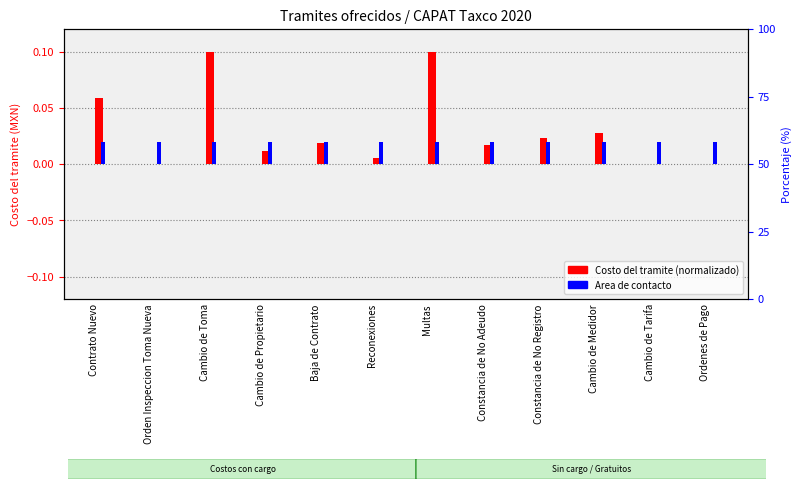

At which category is the sum across all series the highest?

Cambio de Toma